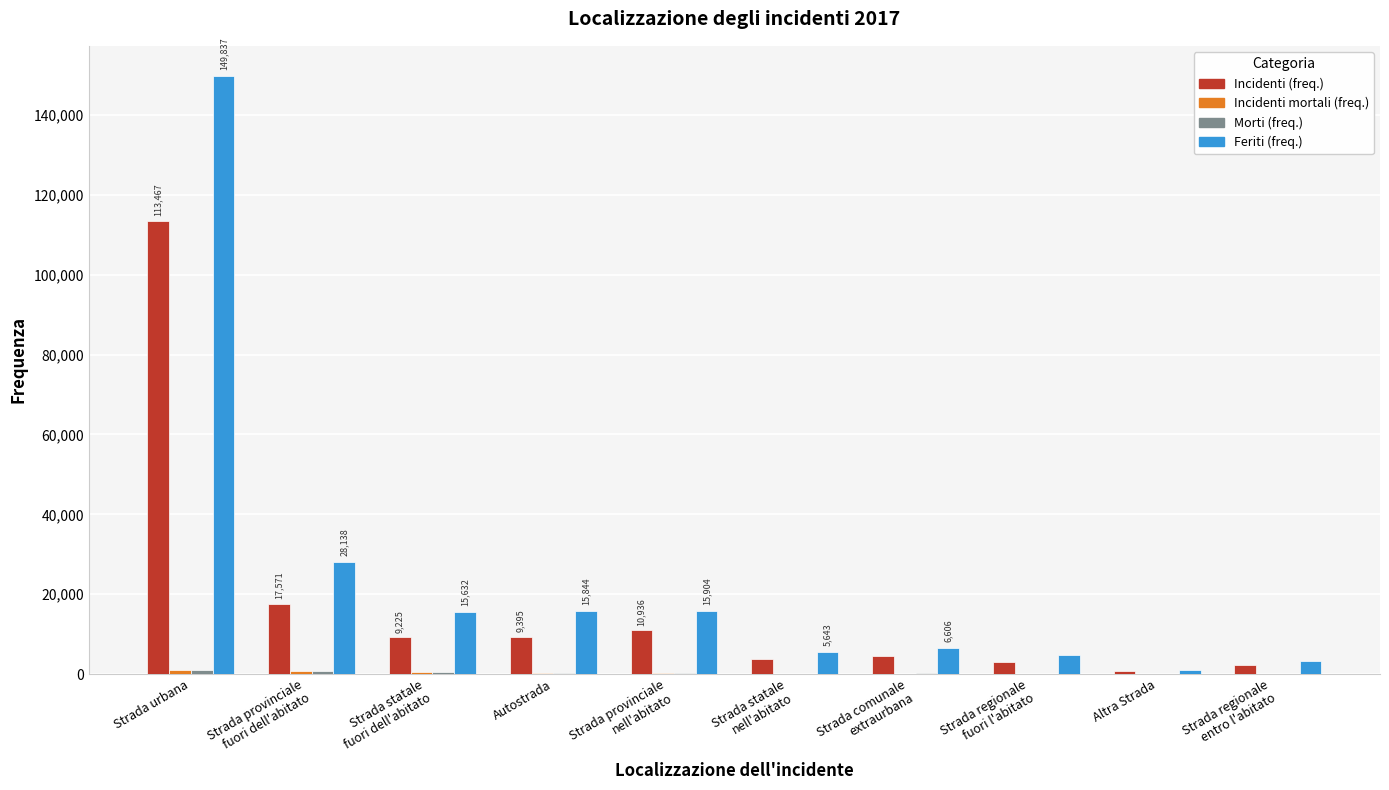

What is the sum of all Feriti (freq.) values?

246750